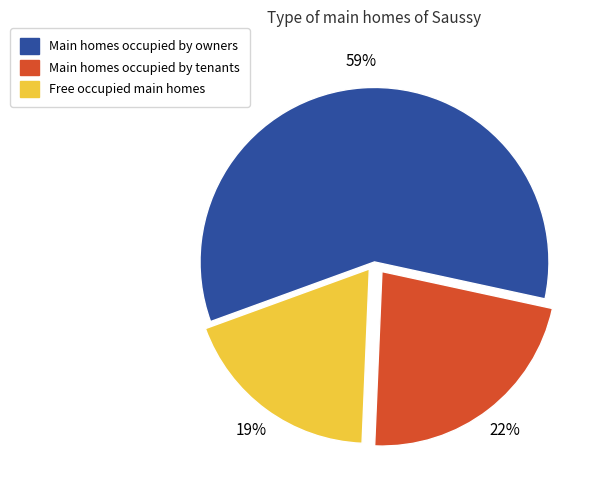

To the nearest percent, what percentage of the pie is Free occupied main homes?

19%